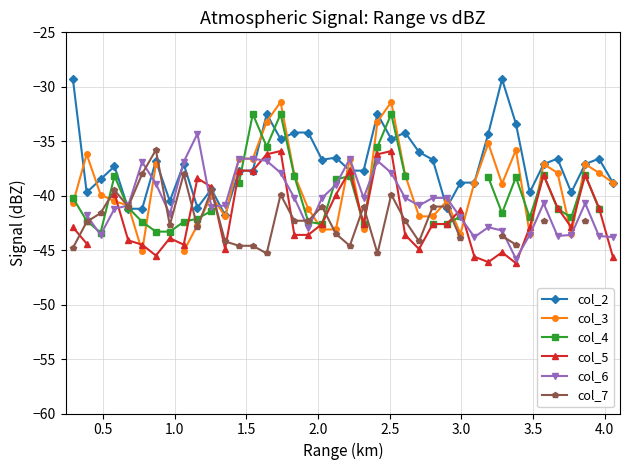

What is the highest value of the col_2 series?

-29.3